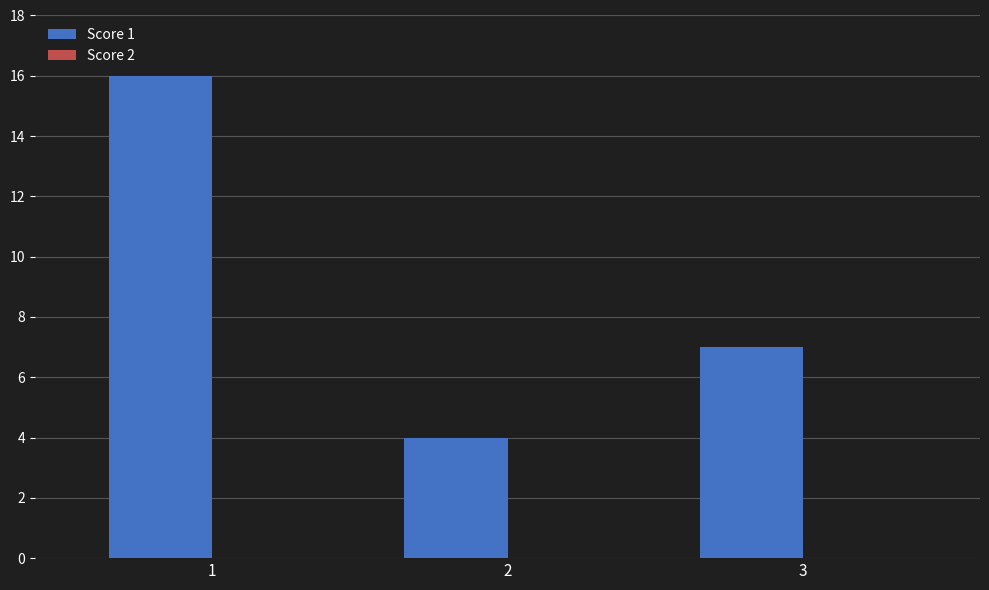

At which label is the value closest to 10?

3